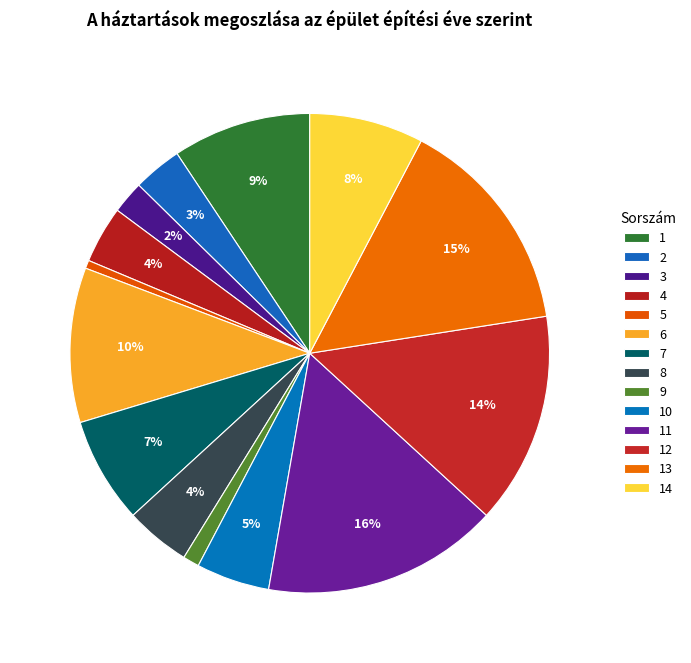

What portion of the pie excludes 11?

84.1%